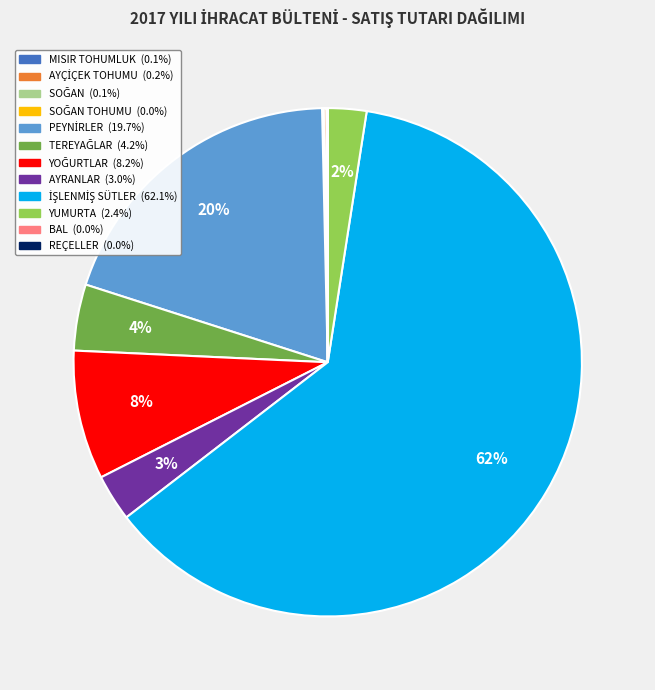

Does any single category account for the majority?

Yes